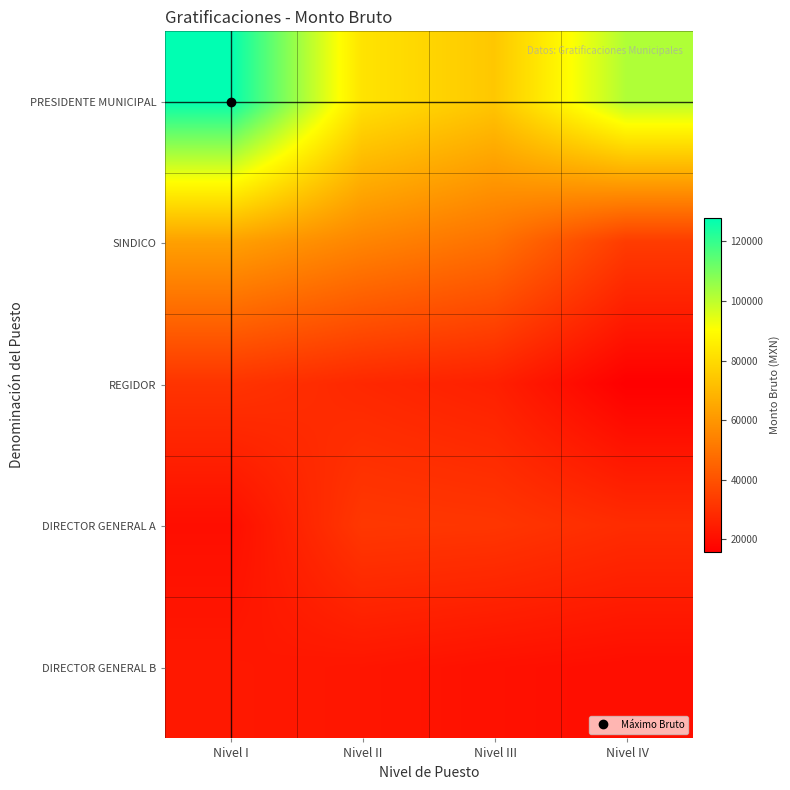

Which series has the largest total across all categories?

PRESIDENTE MUNICIPAL